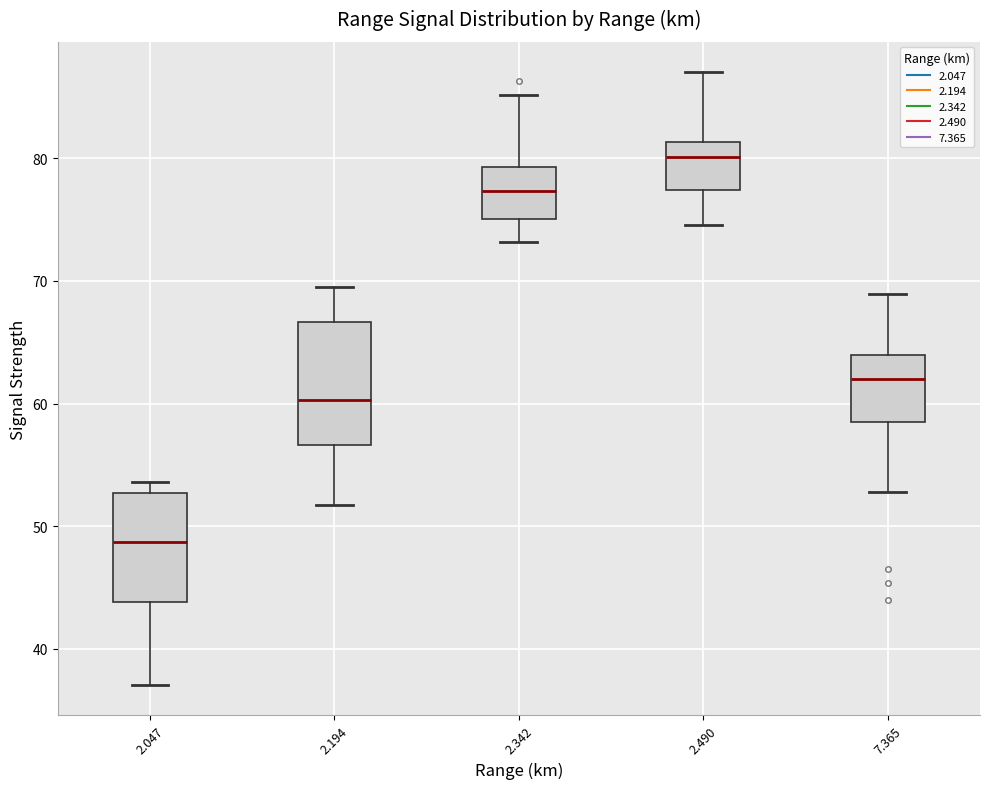

Which box is the tallest, from its lower edge to its upper edge?

2.194